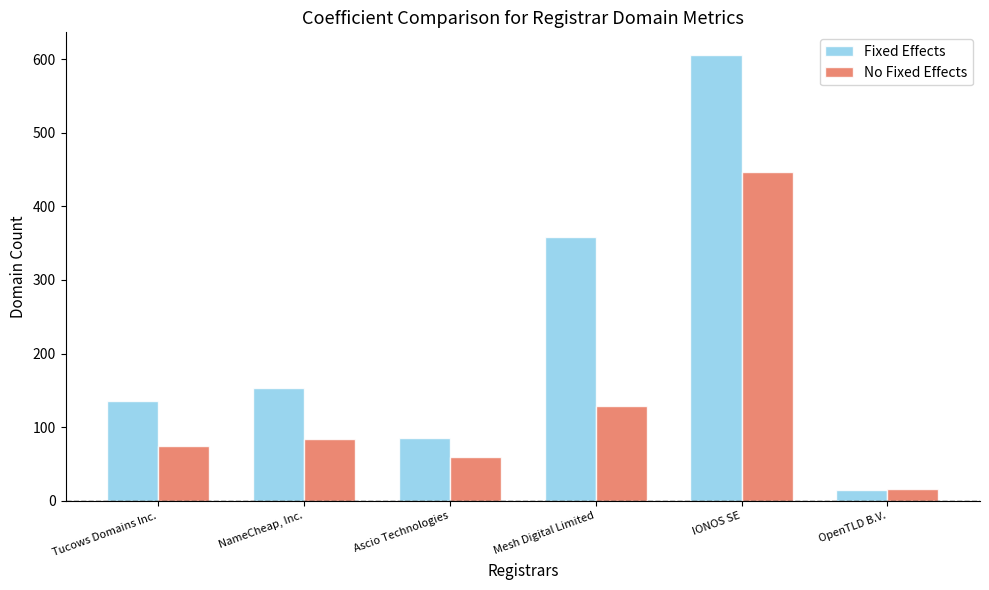

Reading left to right, what are all the values shown in this chart?

Fixed Effects: 135	153	85	358	606	15
No Fixed Effects: 75	84	59	129	446	16